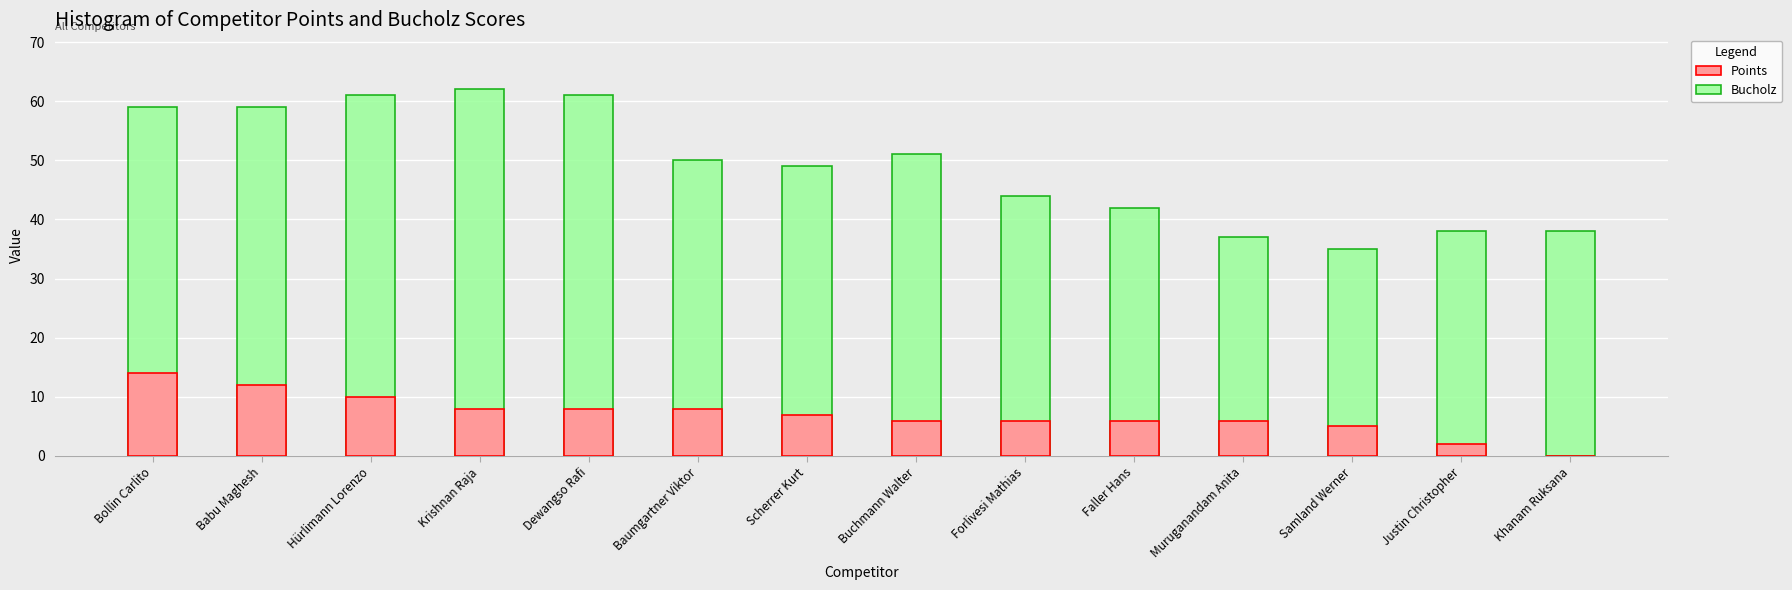

Reading left to right, what are all the values shown in this chart?

Points: Bollin Carlito=14	Babu Maghesh=12	Hürlimann Lorenzo=10	Krishnan Raja=8	Dewangso Rafi=8	Baumgartner Viktor=8	Scherrer Kurt=7	Buchmann Walter=6	Forlivesi Mathias=6	Faller Hans=6	Muruganandam Anita=6	Samland Werner=5	Justin Christopher=2	Khanam Ruksana=0
Bucholz: Bollin Carlito=59	Babu Maghesh=59	Hürlimann Lorenzo=61	Krishnan Raja=62	Dewangso Rafi=61	Baumgartner Viktor=50	Scherrer Kurt=49	Buchmann Walter=51	Forlivesi Mathias=44	Faller Hans=42	Muruganandam Anita=37	Samland Werner=35	Justin Christopher=38	Khanam Ruksana=38